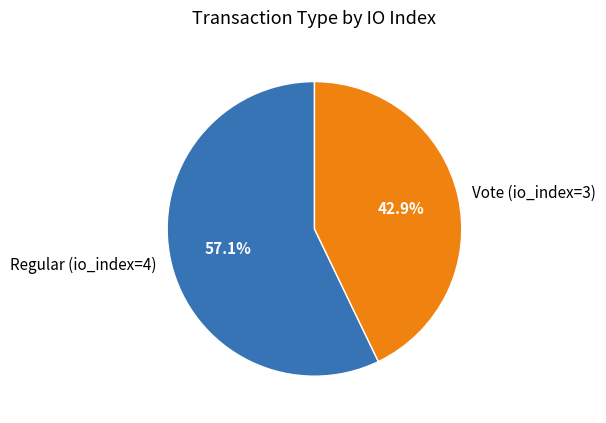

Combined, do Regular (io_index=4) and Vote (io_index=3) account for over 50%?

Yes